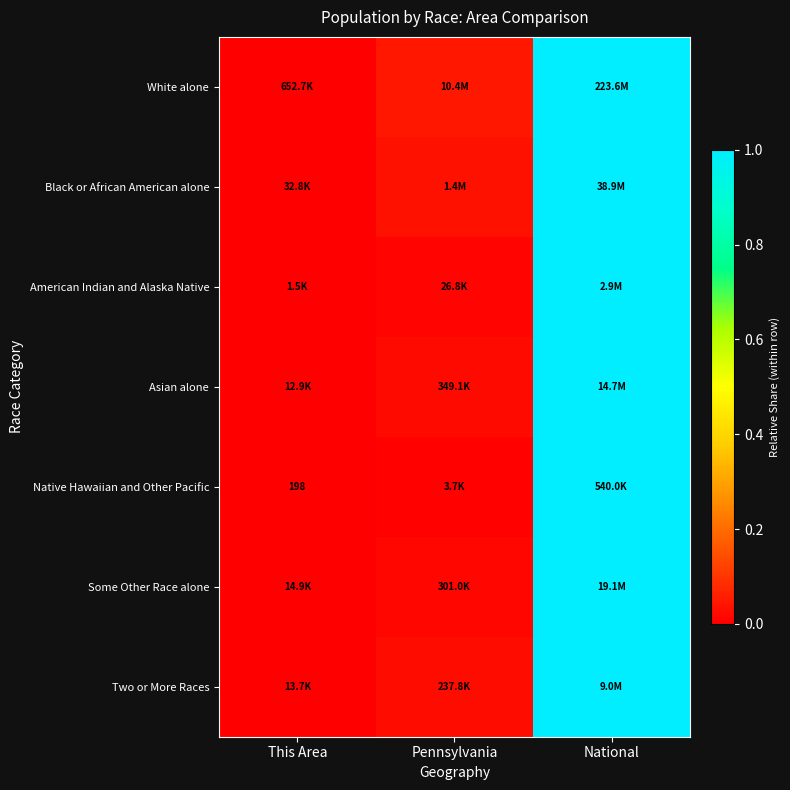

The value of American Indian and Alaska Native at National is 1.0. True or false?

True